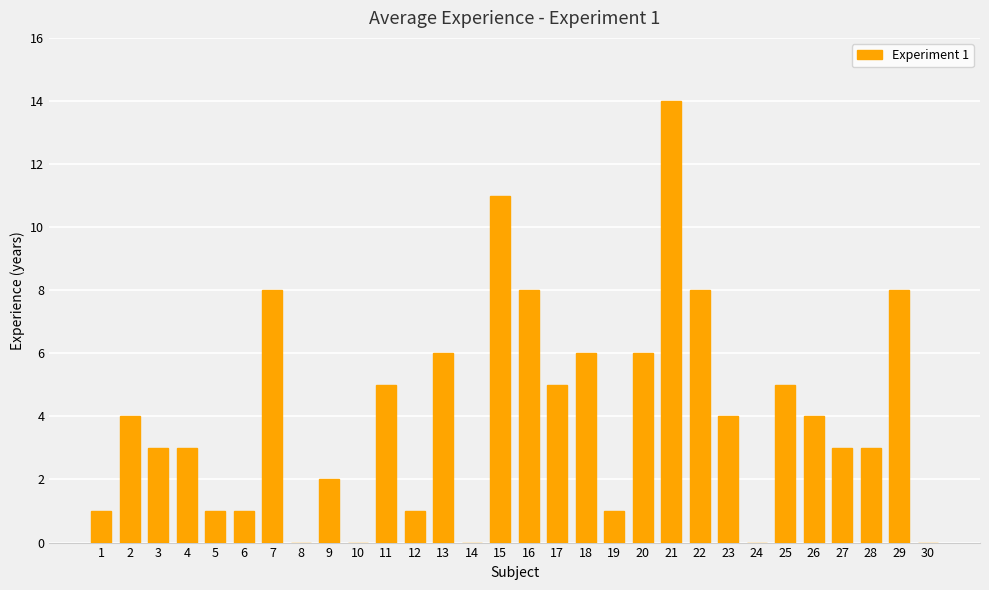

Reading left to right, extract all data points from this chart.

1	4	3	3	1	1	8	0	2	0	5	1	6	0	11	8	5	6	1	6	14	8	4	0	5	4	3	3	8	0